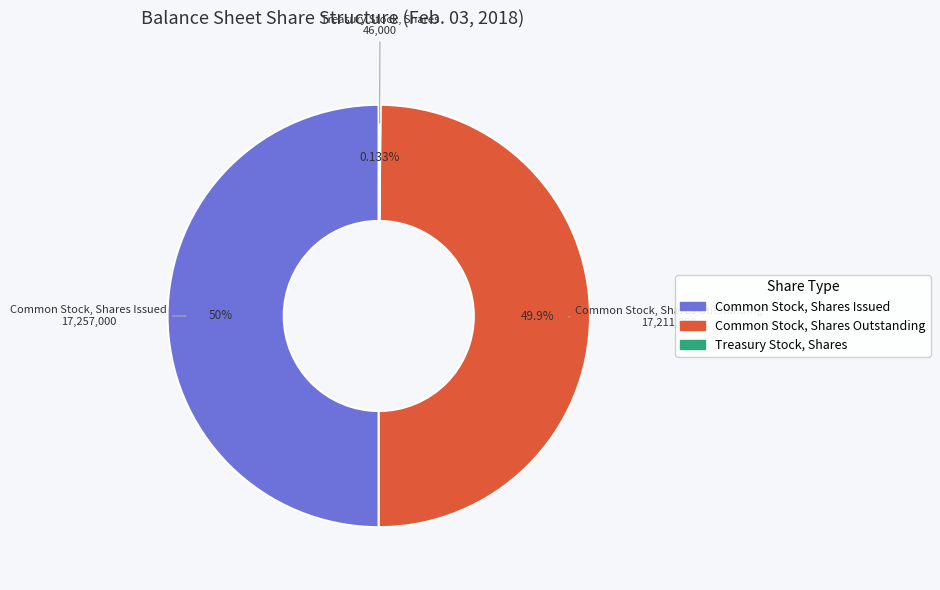

What is the largest slice in the pie chart?

Common Stock, Shares Issued